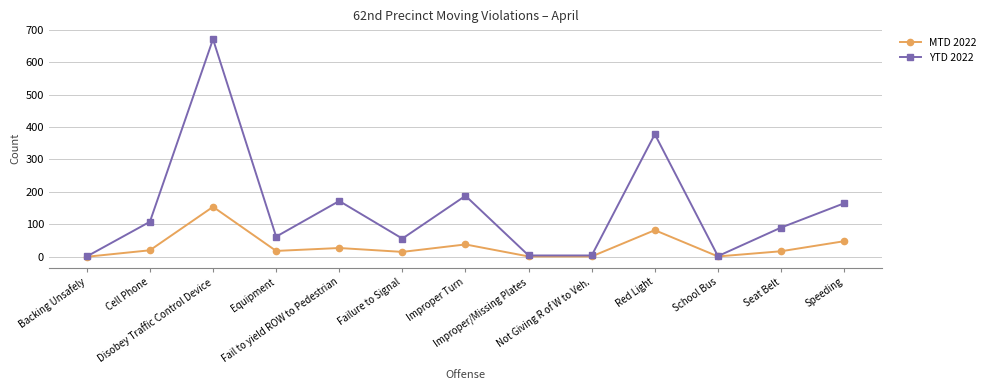

What is the highest value of the YTD 2022 series?

671